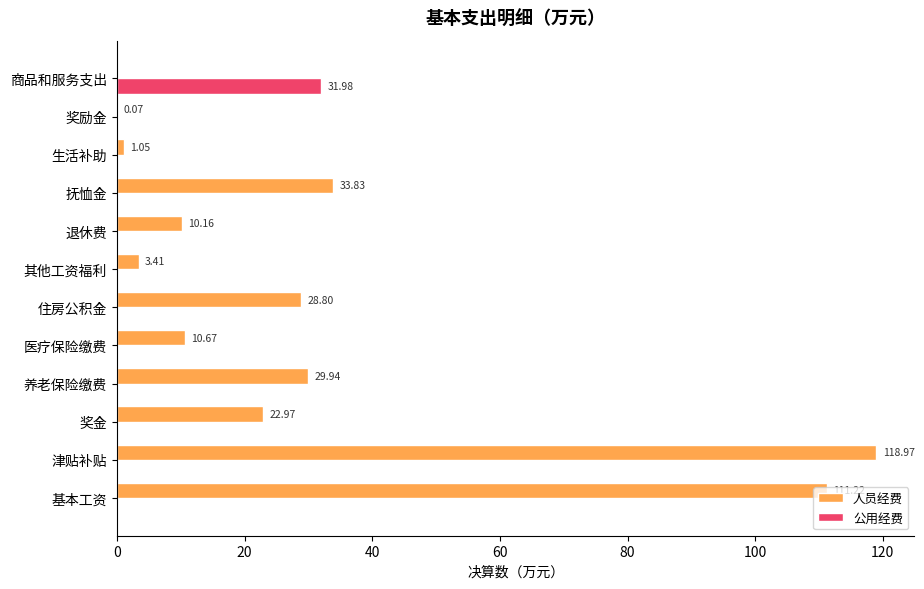

At which category is the sum across all series the highest?

津贴补贴